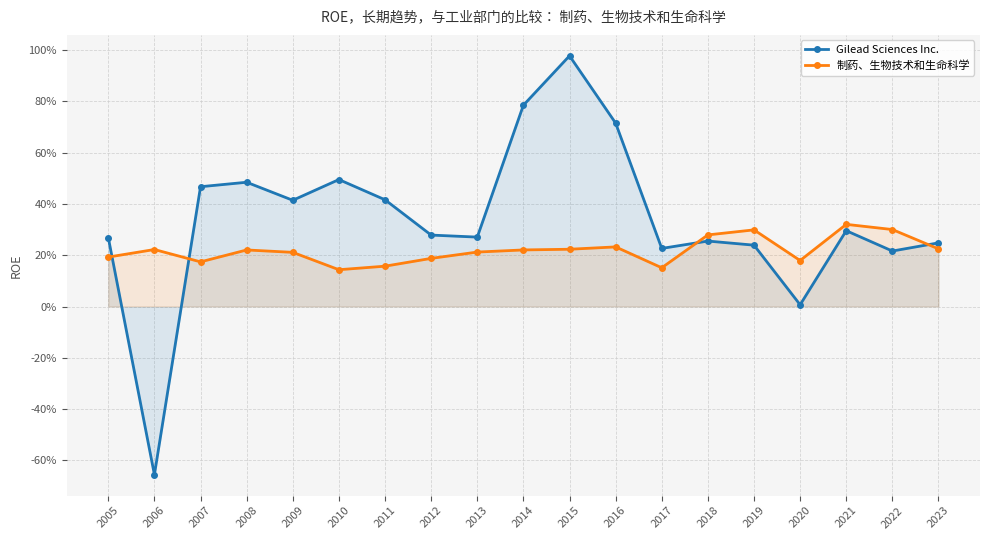

What is the value of the Gilead Sciences Inc. point at the 8th from the left?

0.3